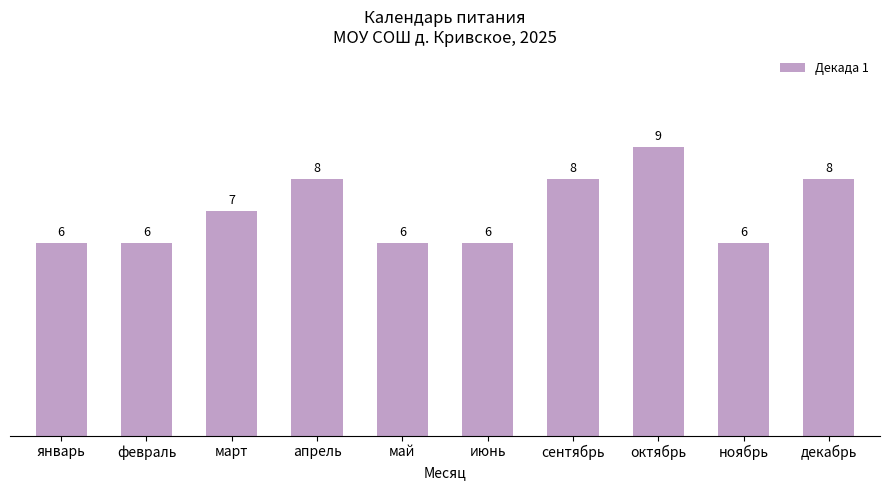

What is the ratio of the value at октябрь to the value at март?

1.3